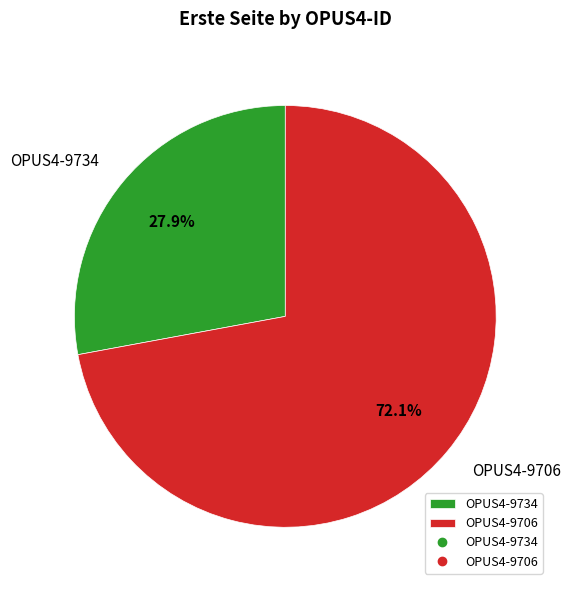

Is the sum of OPUS4-9706 and OPUS4-9734 greater than half?

Yes